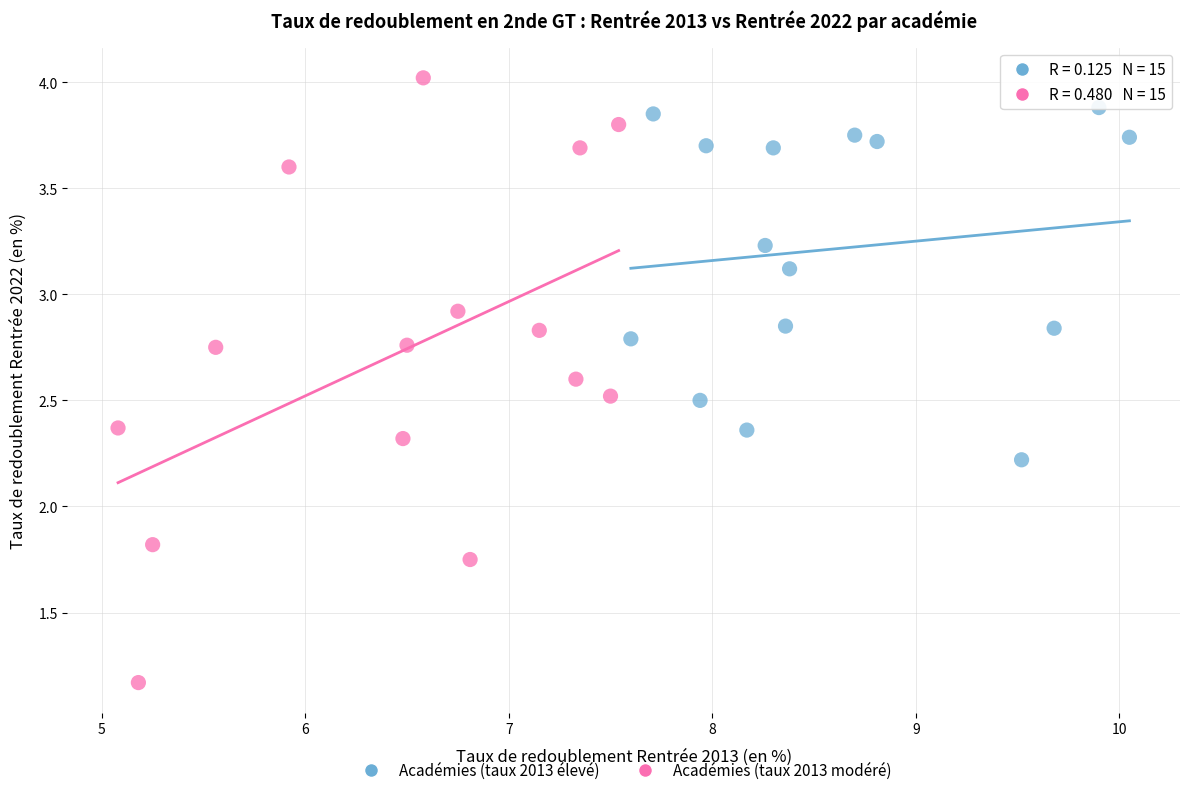

Which series reaches the maximum Y coordinate?

Académies (taux 2013 modéré)